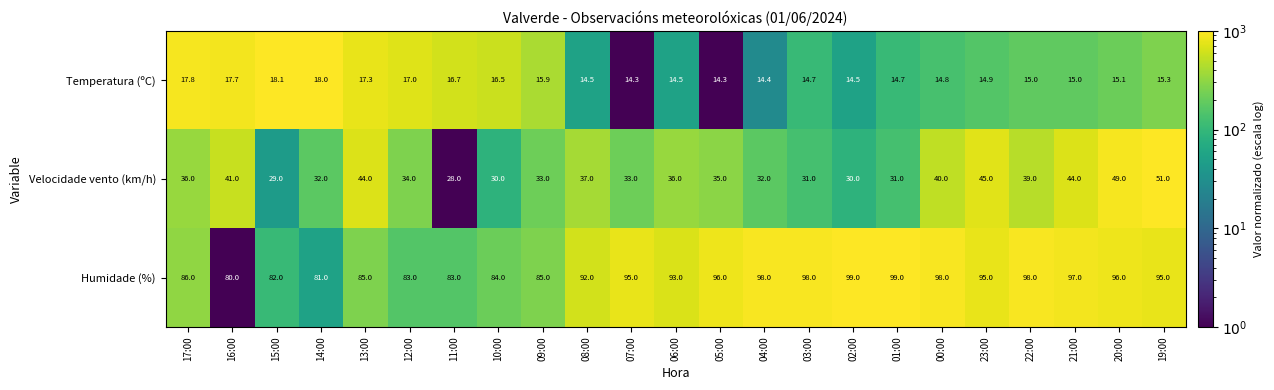

The value of Humidade (%) at 10:00 is 84.0. True or false?

True